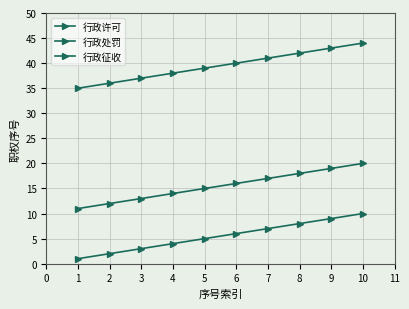

How many lines are shown in the chart?

3